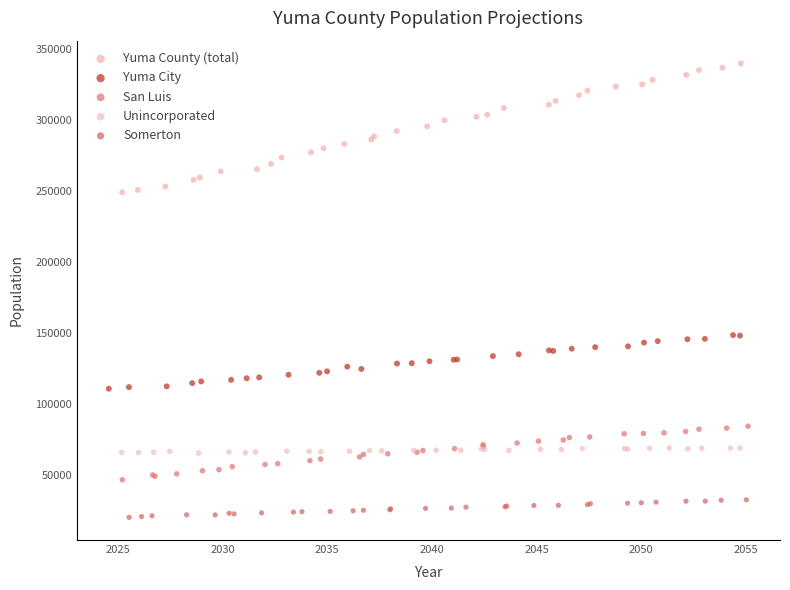

Which series has the widest spread of Y values?

Yuma County (total)